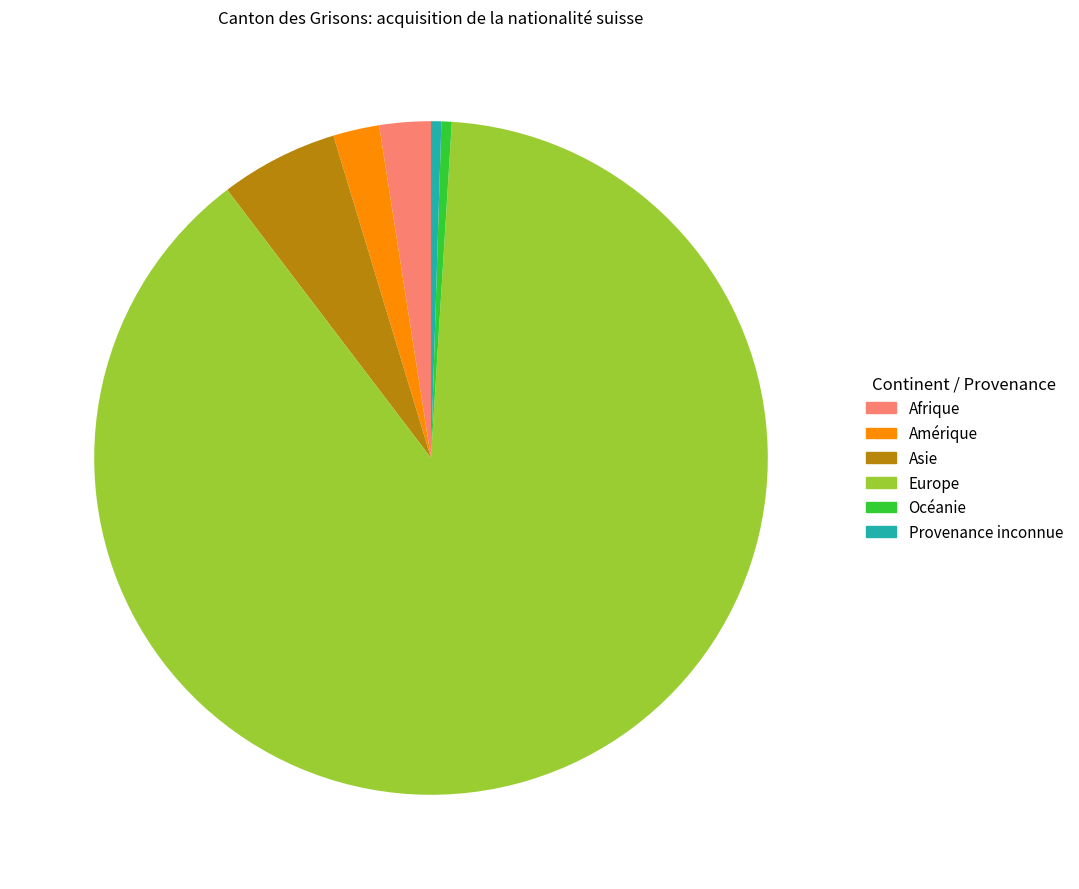

Is there any slice that represents more than half of the pie?

Yes